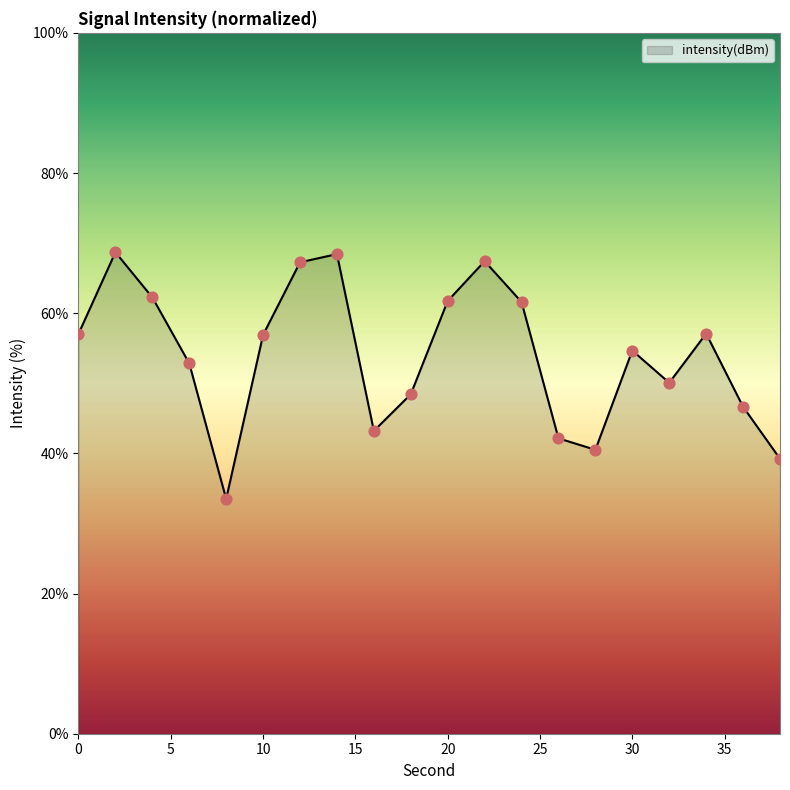

What is the smallest value displayed?

33.5